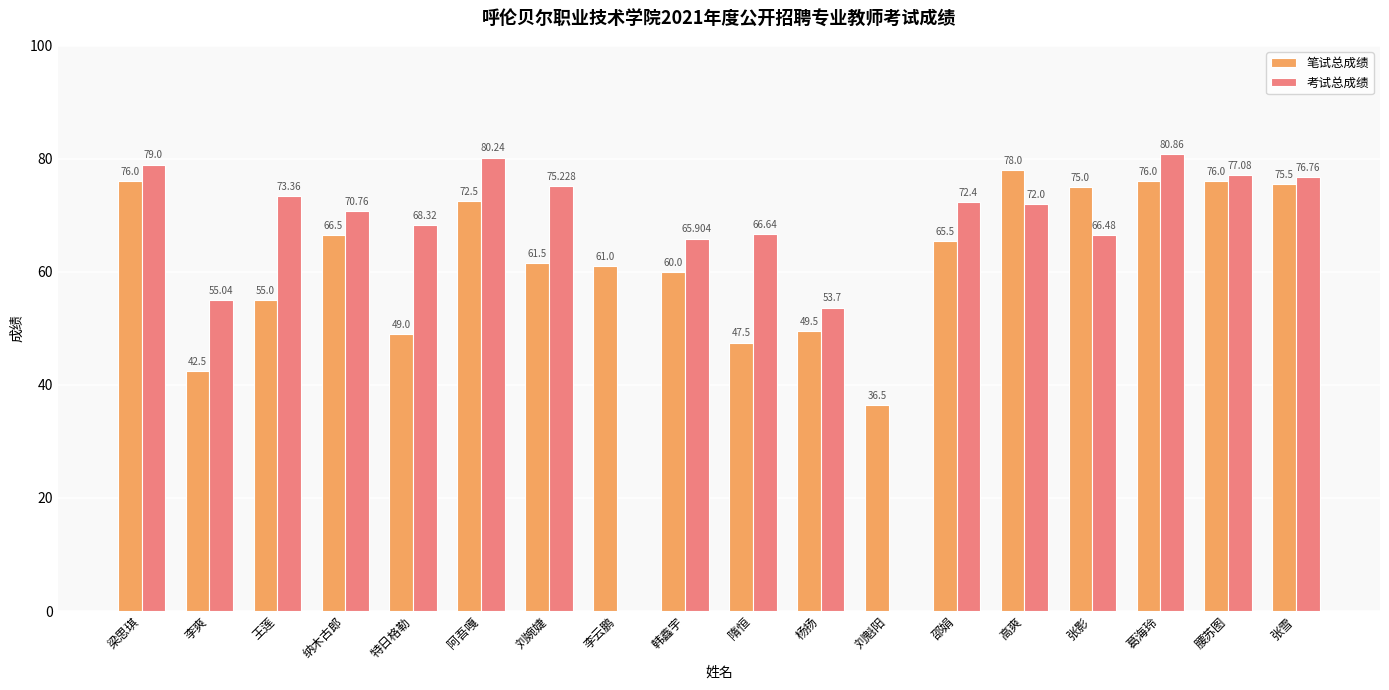

What is the highest value of the 考试总成绩 series?

80.9